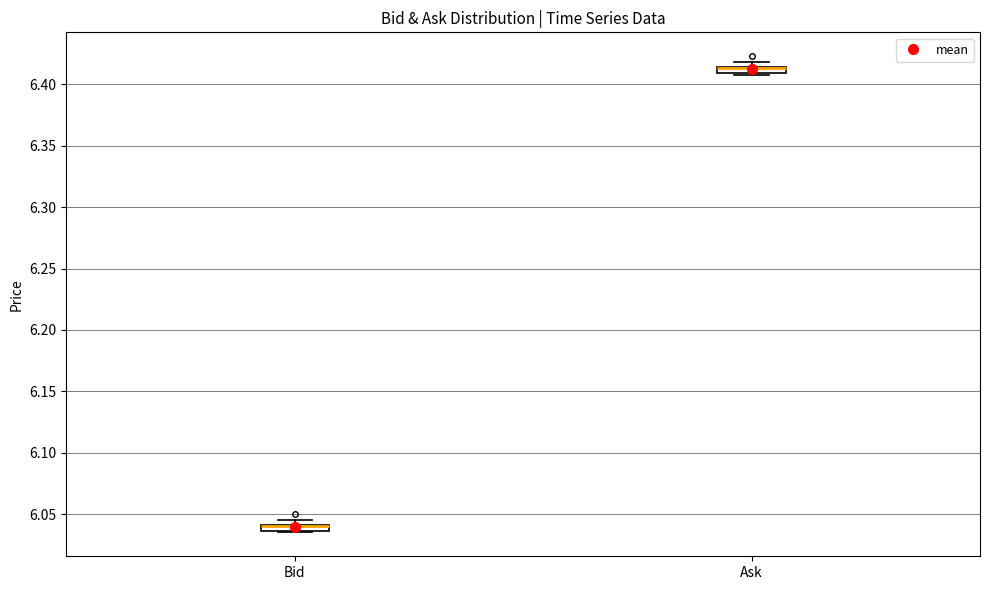

Where is the upper edge of the box for Bid on the y-axis? The values are not printed on the chart, so give them approximately, as read against the axis.

6.040